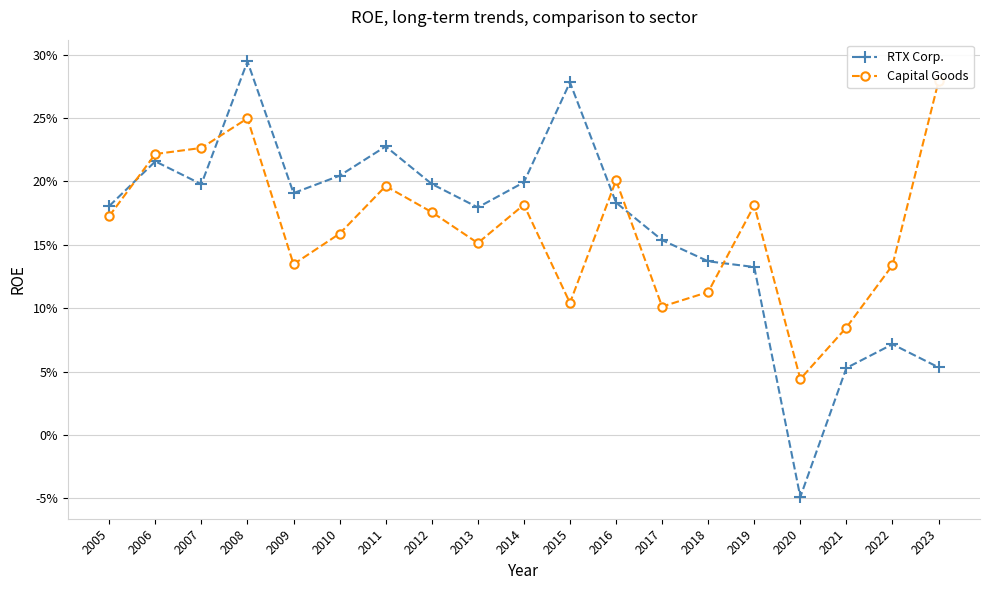

What is the greatest value displayed?

0.3